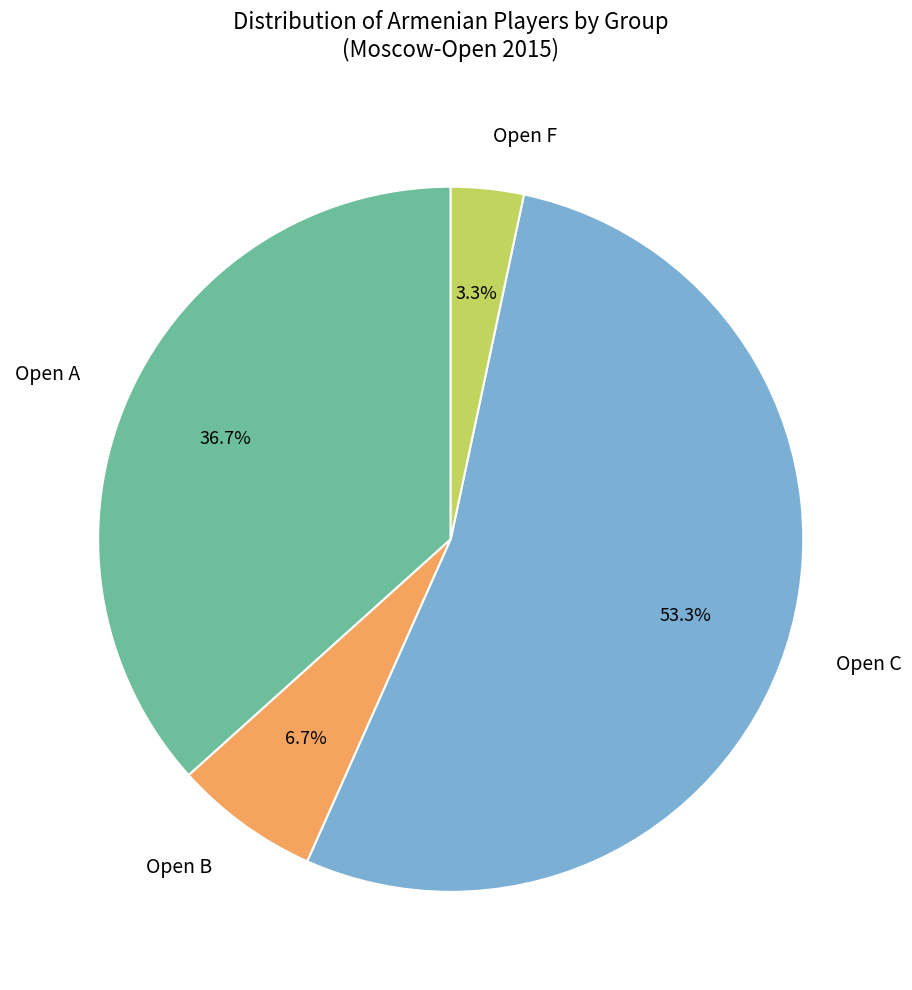

Which has a higher value, Open C or Open A?

Open C